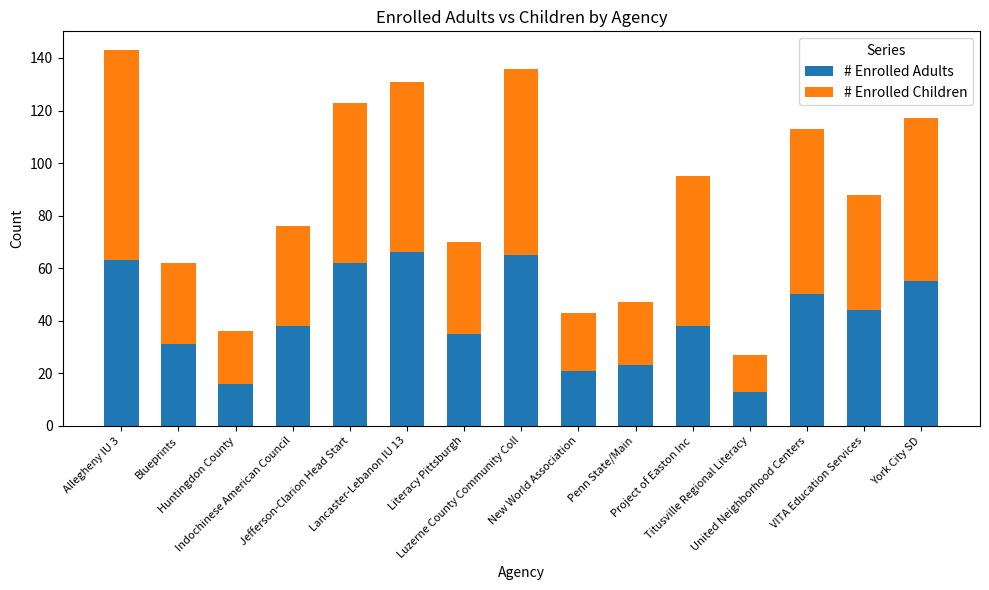

What is the highest value of the # Enrolled Adults series?

66